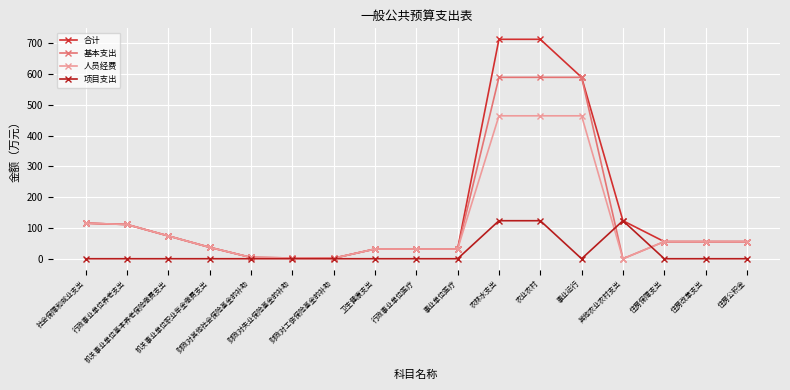

What is the value of the 基本支出 point at the 3rd from the left?

74.1